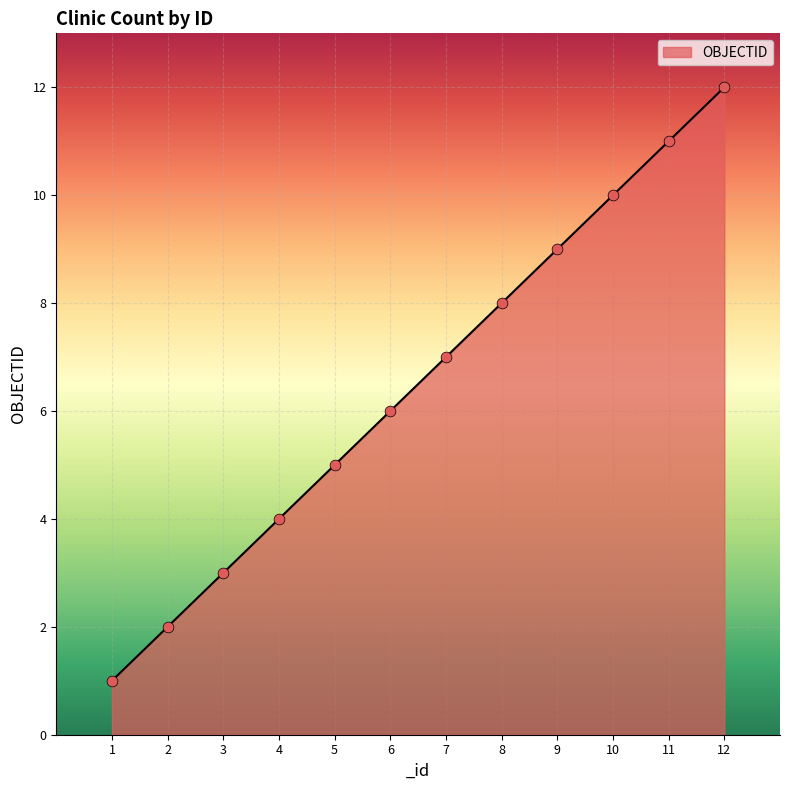

Which has a higher value, 7 or 11?

11